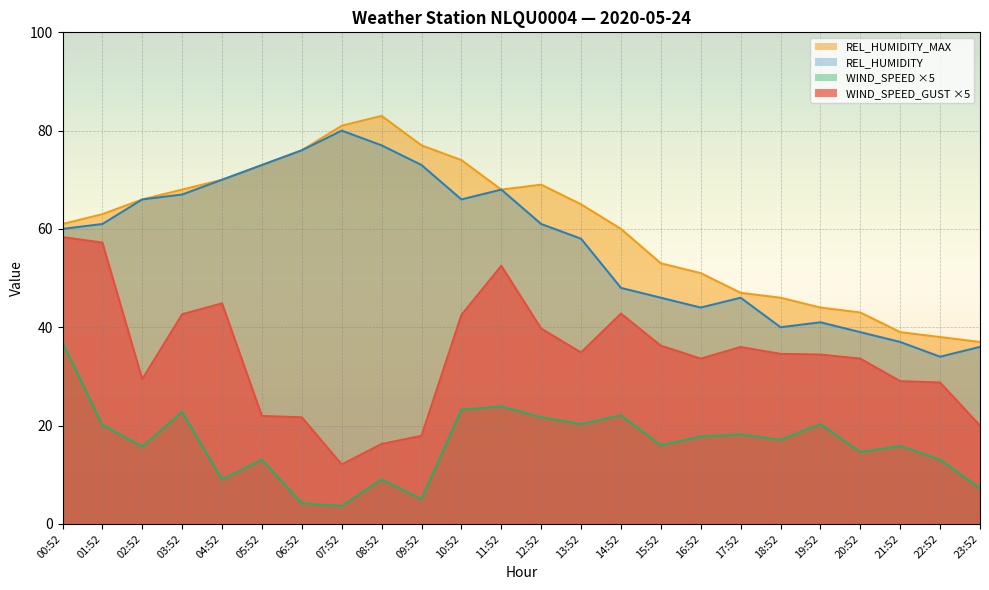

What is the spread (max minus min) of values at 00:52?

24.1